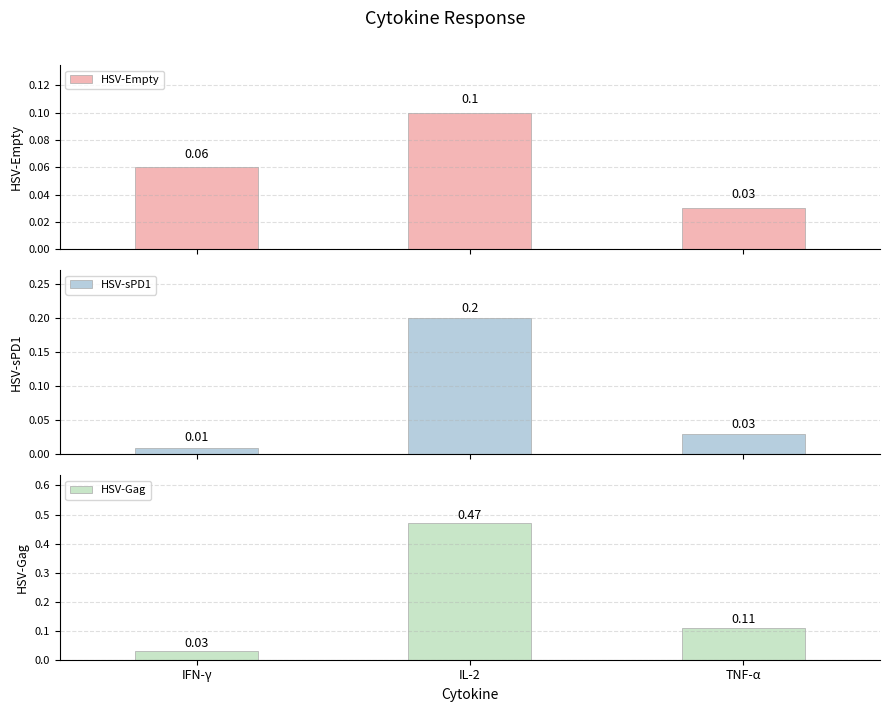

List the labels in order of HSV-sPD1 value, smallest first.

IFN-γ, TNF-α, IL-2